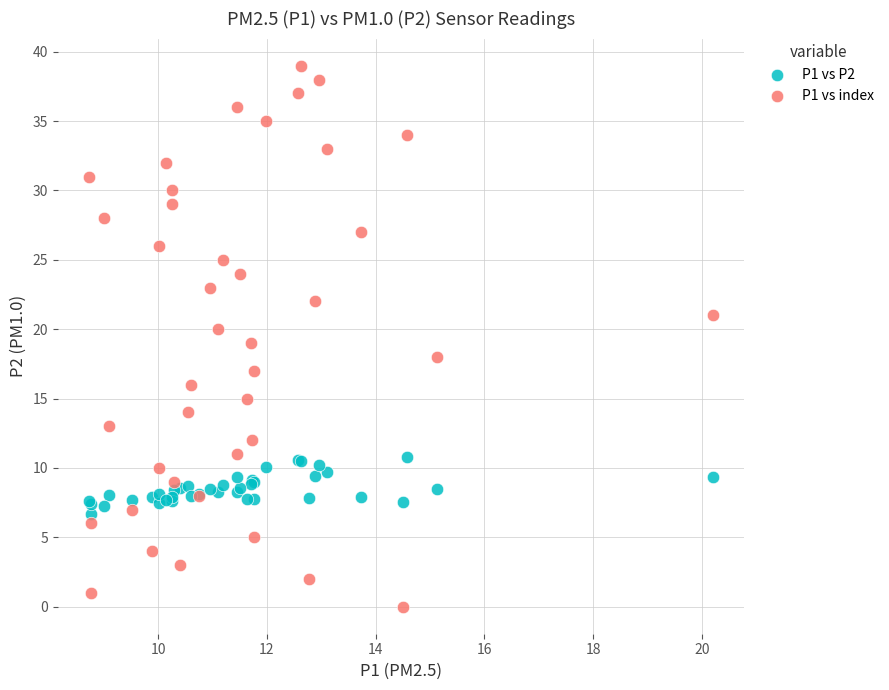

Which series contains the lowest Y value?

P1 vs index